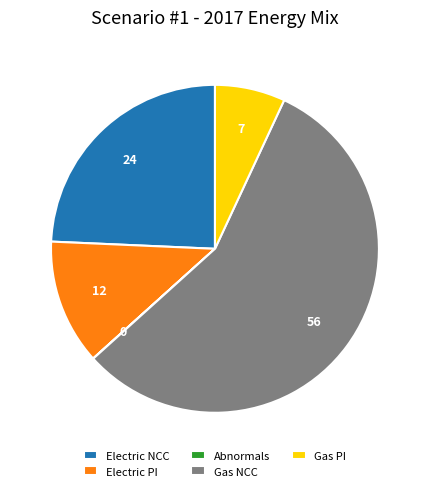

Which category has the biggest portion of the pie?

Gas NCC